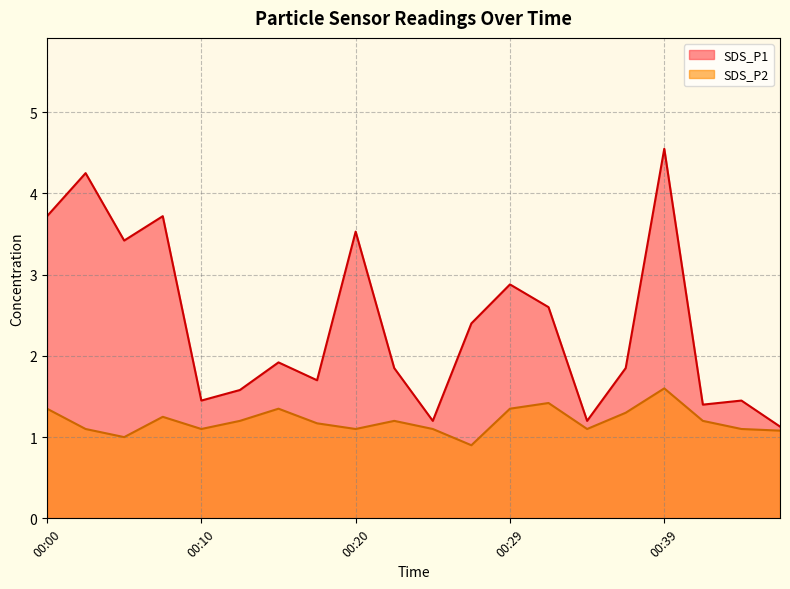

True or false: SDS_P1 and SDS_P2 cross at least once.

False